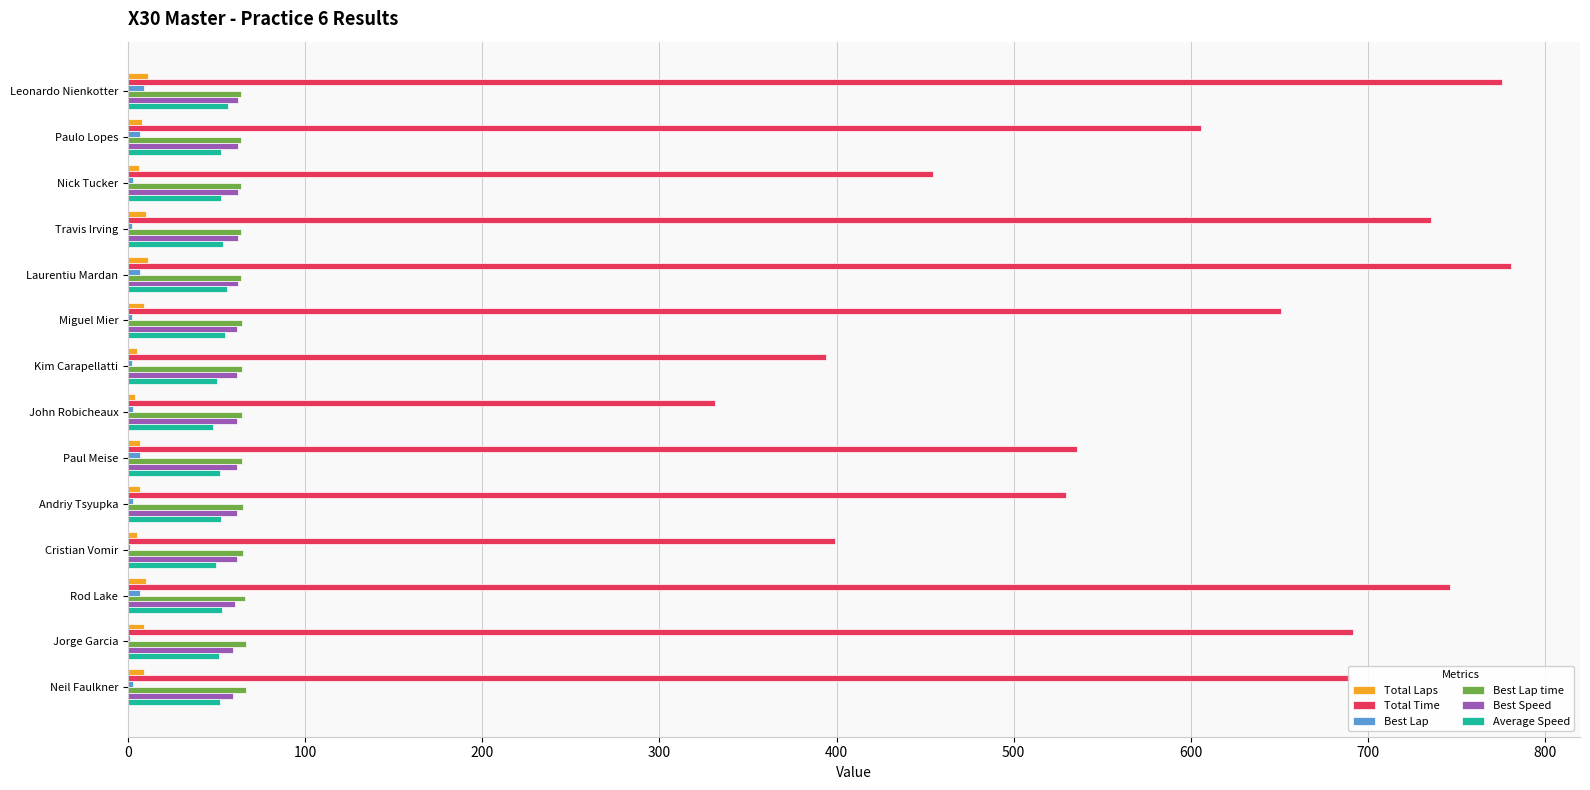

Which series has the largest total across all categories?

Total Time